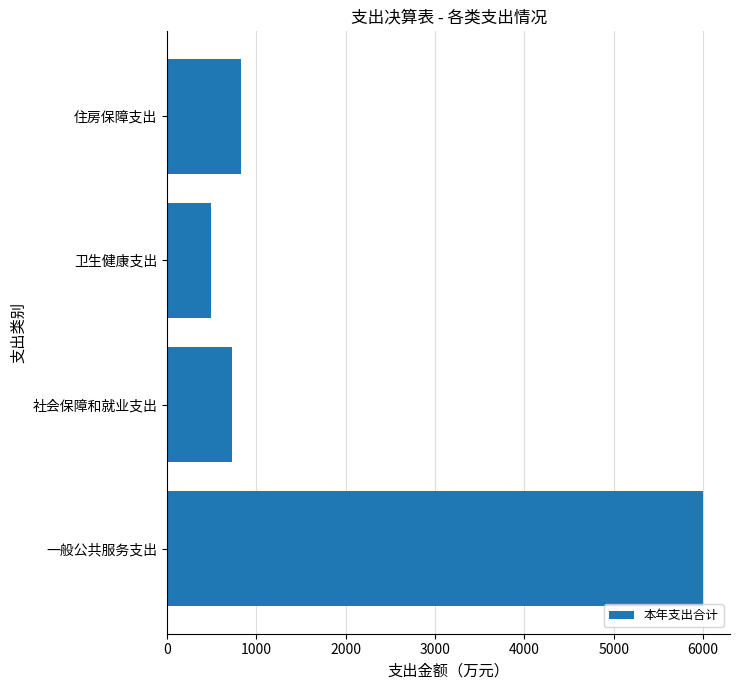

How many bars are there in total?

4